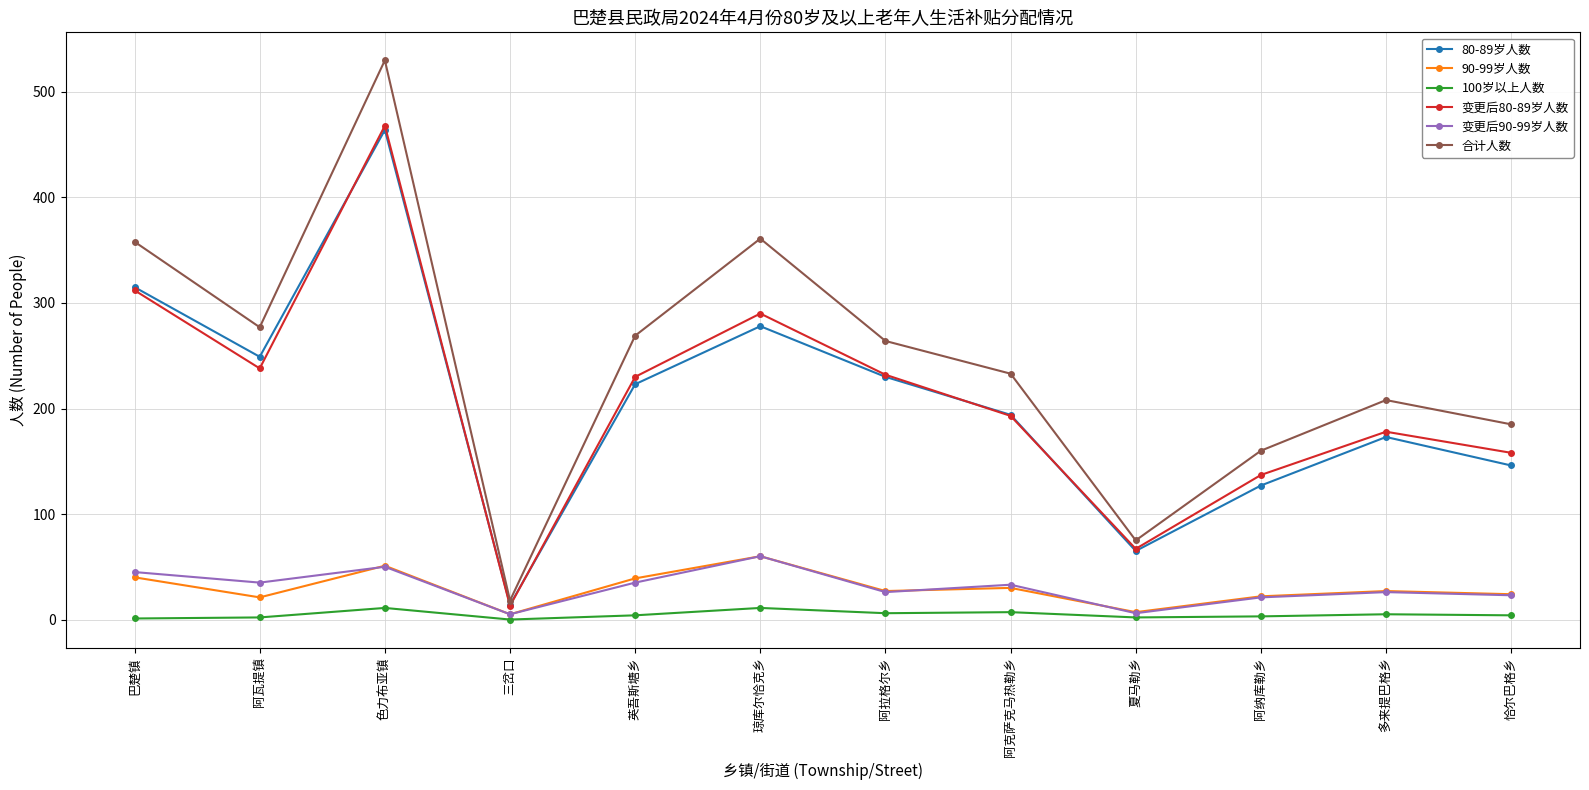

Which series has the largest total across all categories?

合计人数